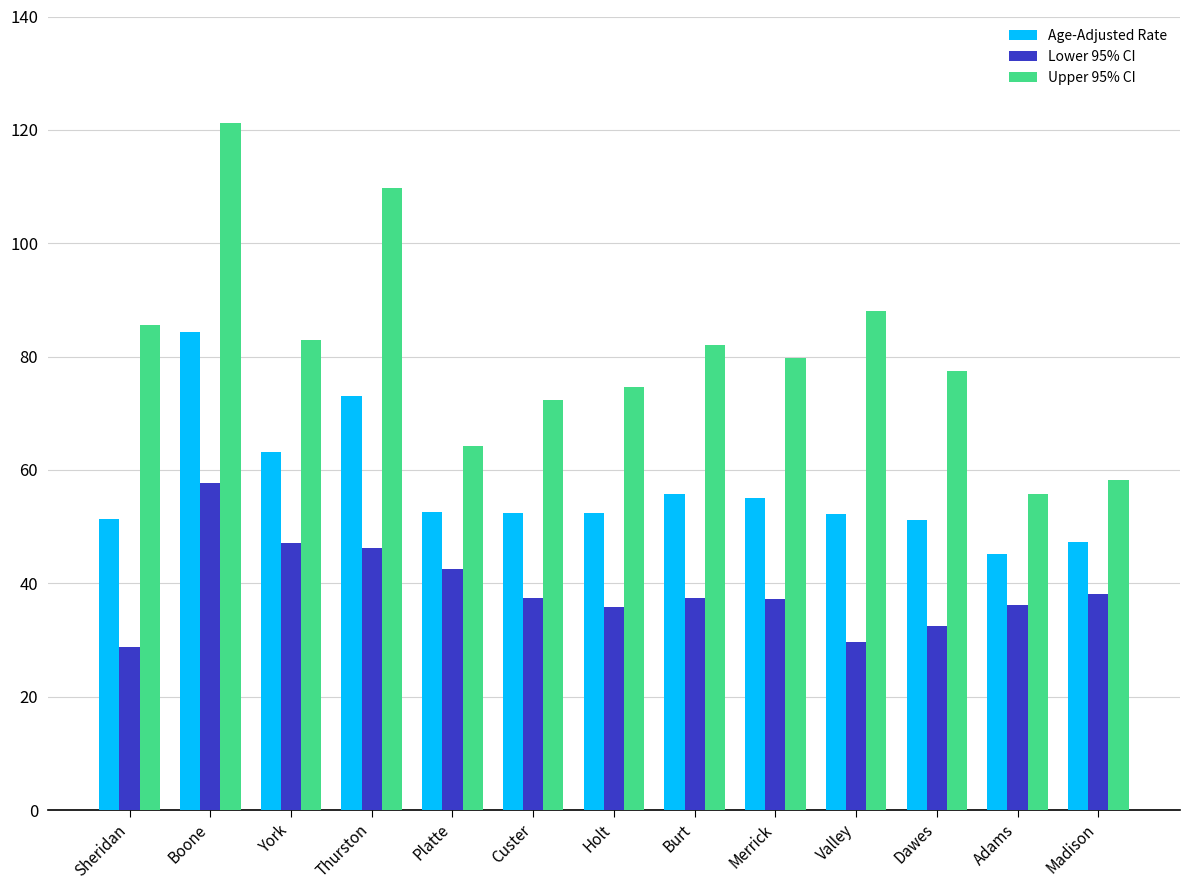

Which series has the largest total across all categories?

Upper 95% CI